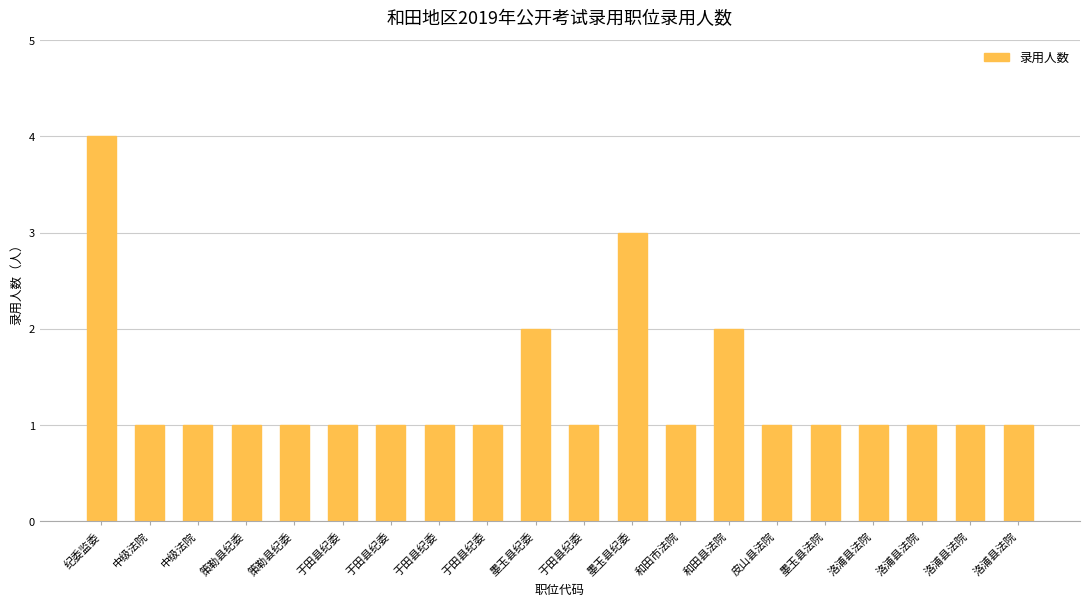

List the labels in order of value, largest first.

纪委监委, 墨玉县纪委, 墨玉县纪委, 和田县法院, 中级法院, 中级法院, 策勒县纪委, 策勒县纪委, 于田县纪委, 于田县纪委, 于田县纪委, 于田县纪委, 于田县纪委, 和田市法院, 皮山县法院, 墨玉县法院, 洛浦县法院, 洛浦县法院, 洛浦县法院, 洛浦县法院